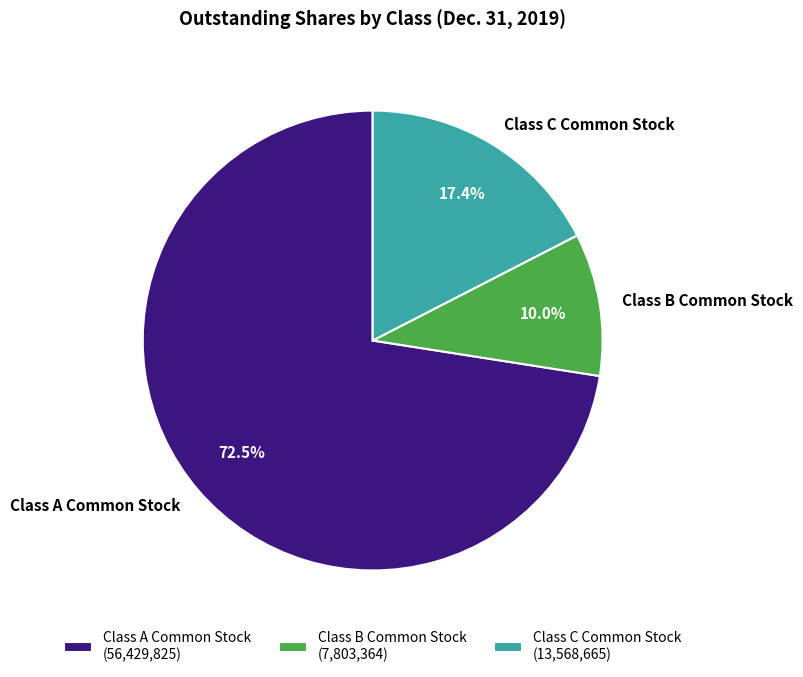

Approximately how many times larger is the value at Class C Common Stock compared to Class B Common Stock?

1.7